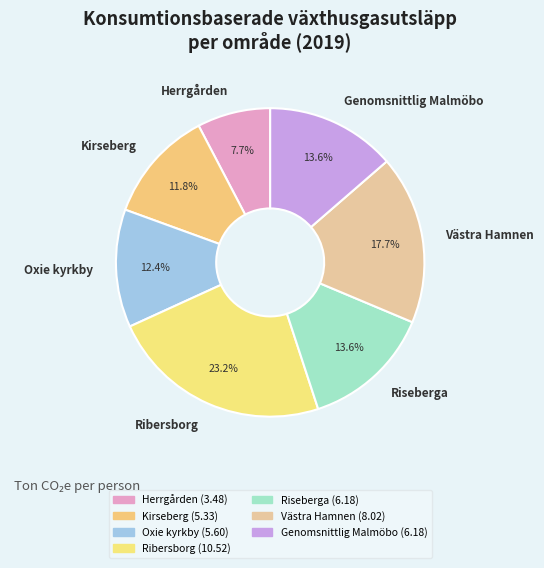

To the nearest percent, what is the average slice percentage?

14%